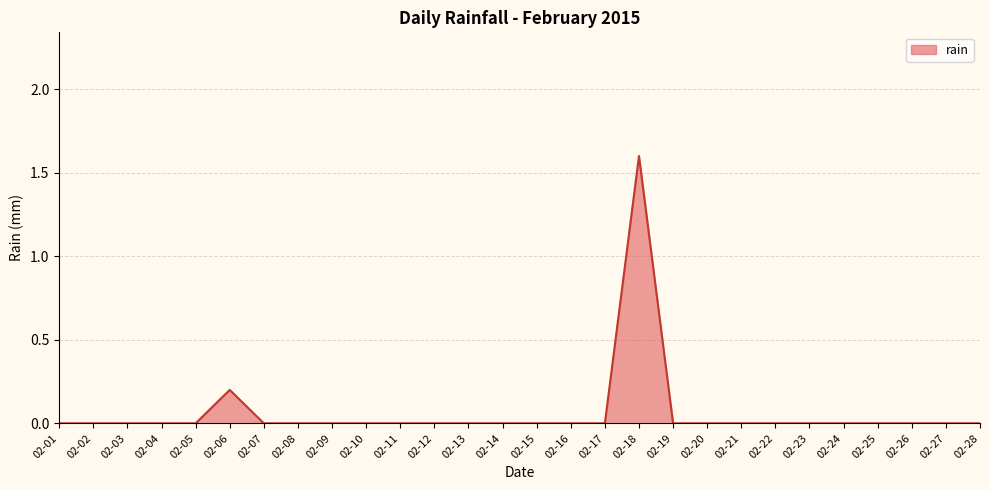

What is the difference between the maximum and minimum values?

1.6